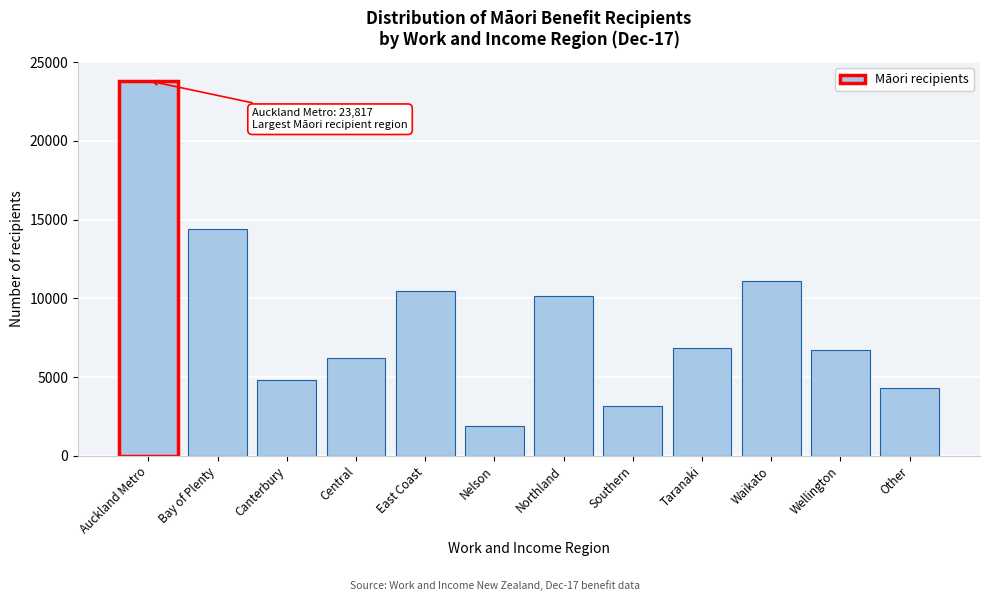

Reading left to right, what are all the values shown in this chart?

23817	14392	4815	6211	10483	1877	10152	3170	6871	11076	6750	4304